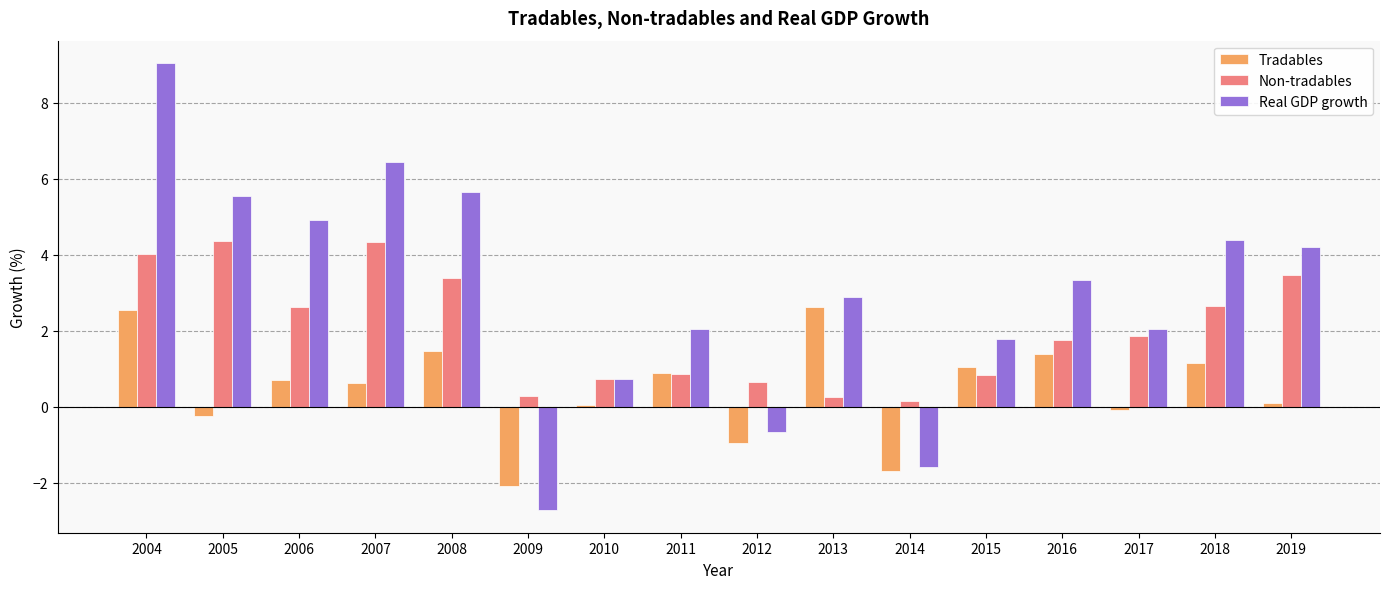

True or false: Non-tradables has a value of 6.0 at 2004.

False